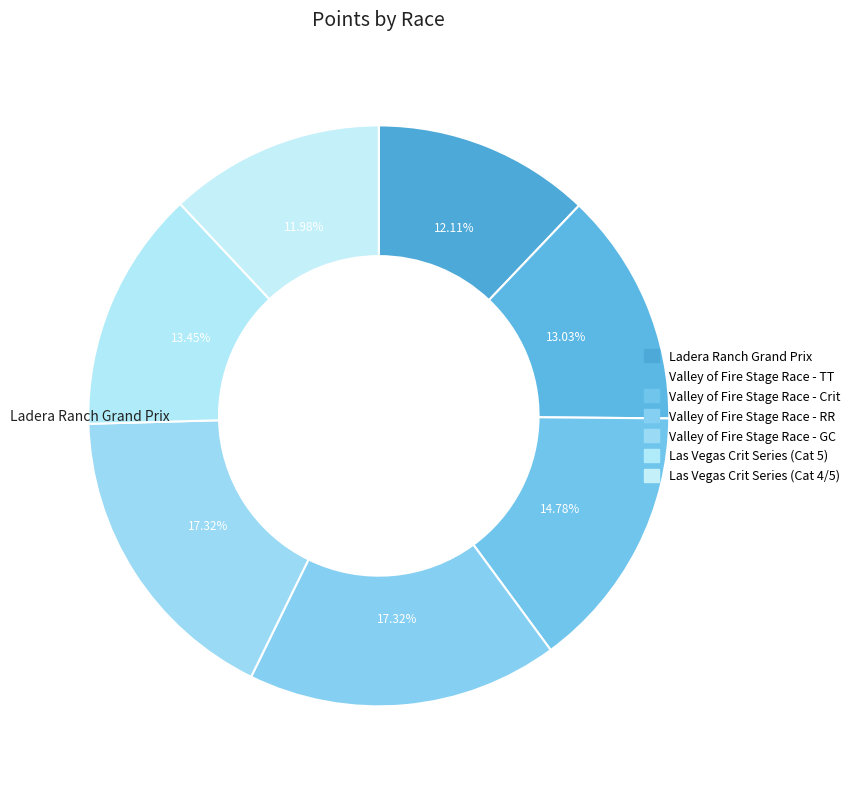

How many slices are in this pie chart?

7